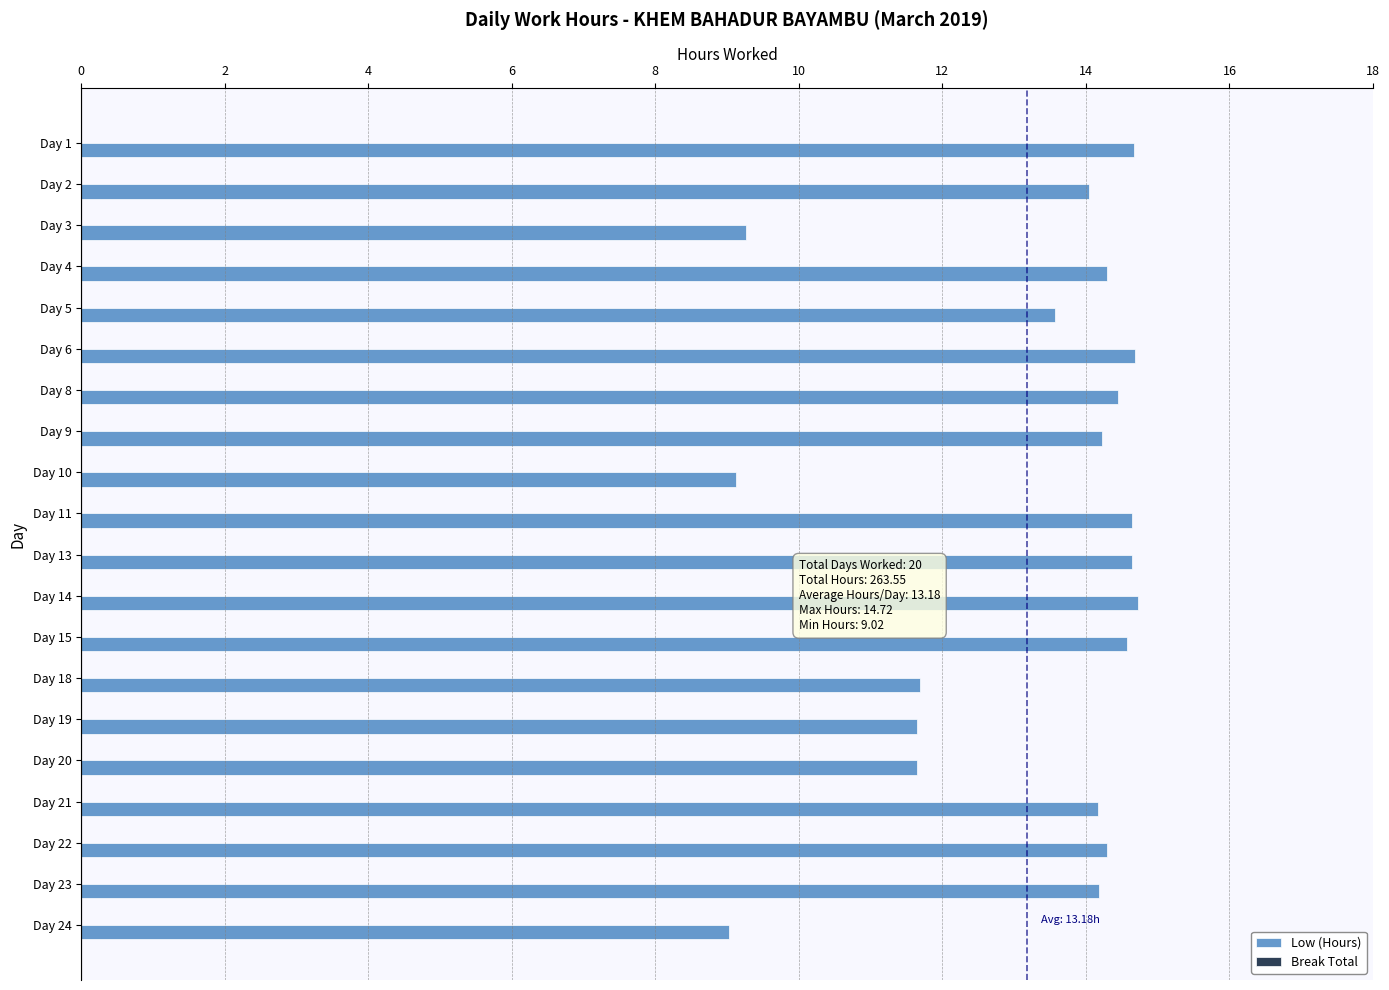

Count the number of categories in the chart.

20